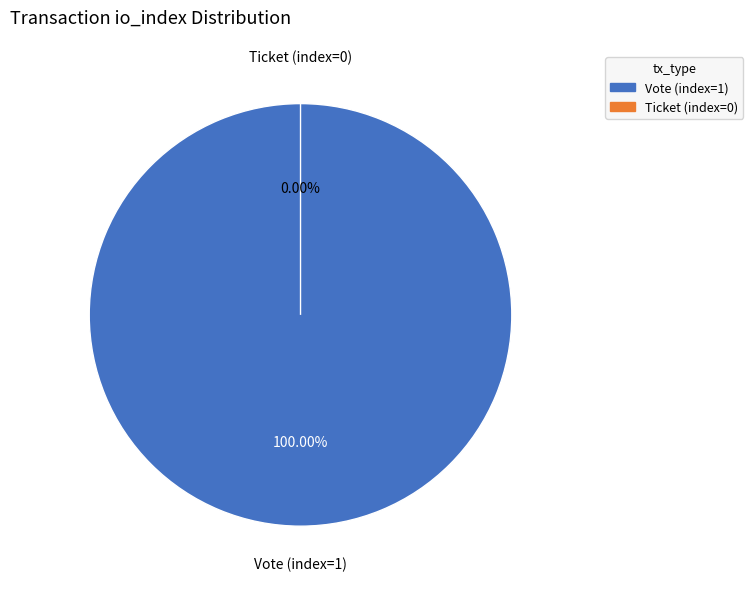

Is there a majority slice in this chart?

Yes